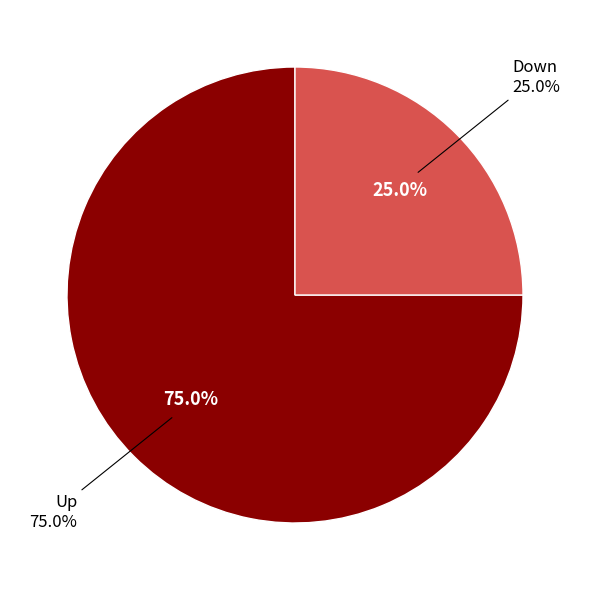

What is the majority slice?

up